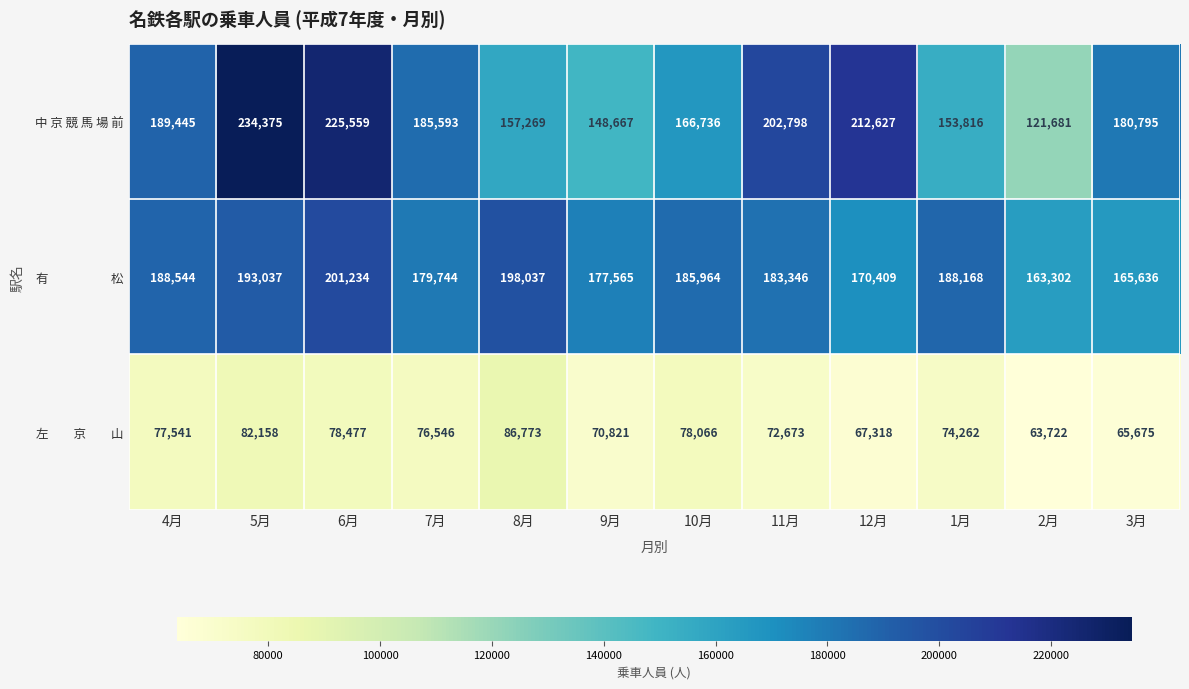

True or false: 中 京 競 馬 場 前 has a value of 40990 at 4月.

False